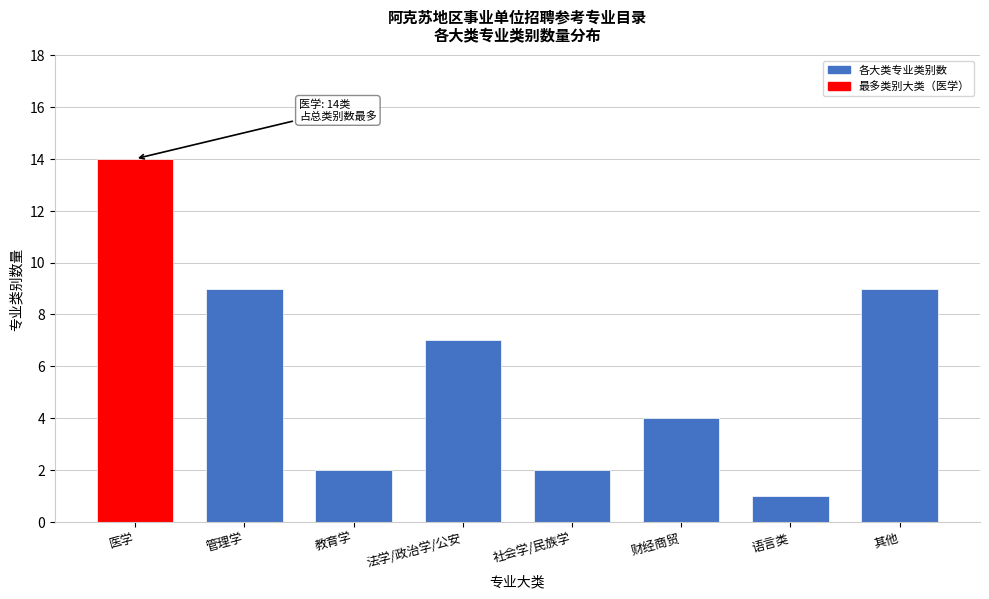

Reading right to left, what are all the values shown in this chart?

其他=9	语言类=1	财经商贸=4	社会学/民族学=2	法学/政治学/公安=7	教育学=2	管理学=9	医学=14